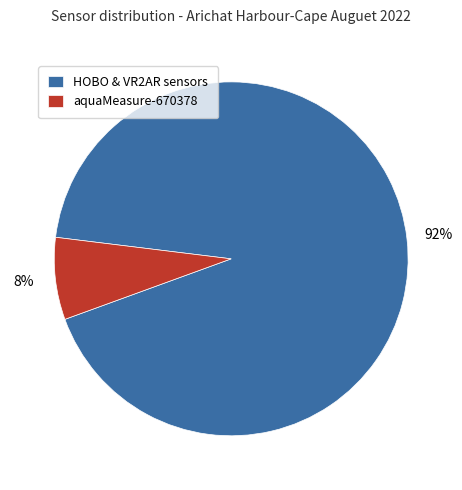

Do aquaMeasure-670378 and HOBO & VR2AR sensors together represent more than half of the pie?

Yes